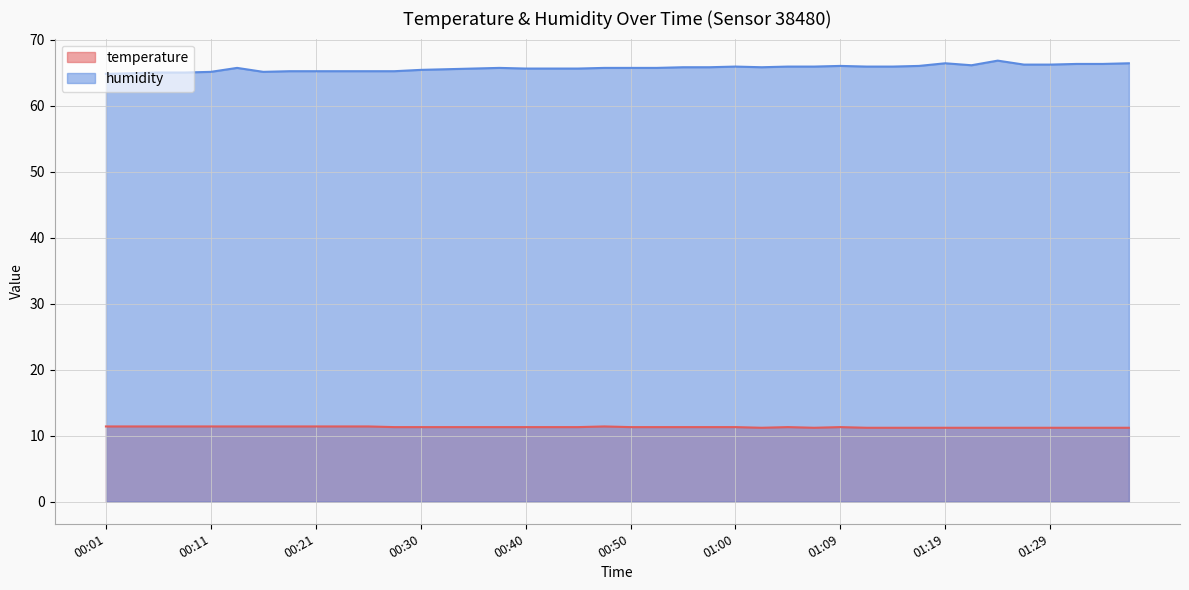

How many interior local valleys does the humidity series have?

3